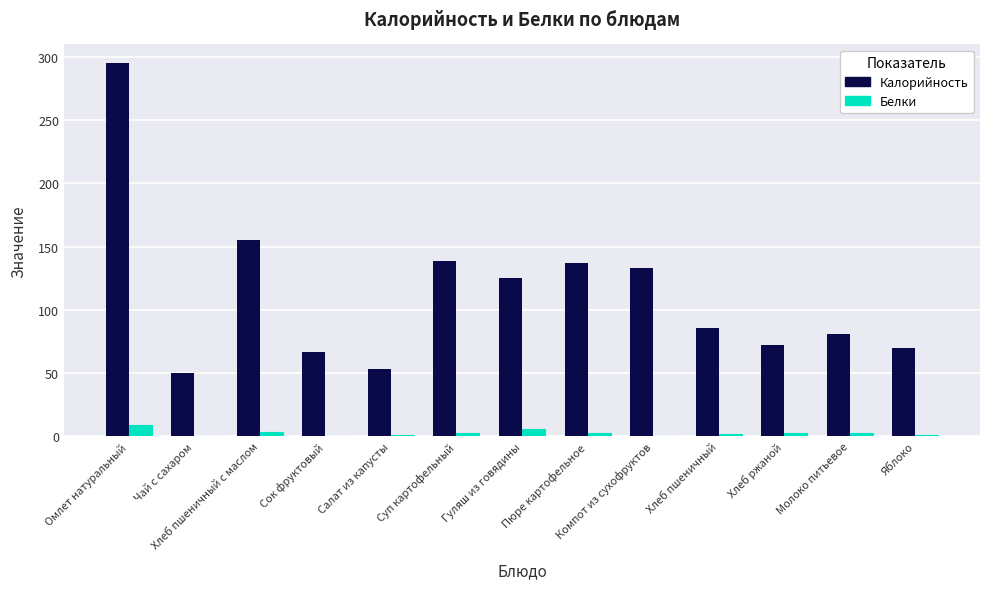

Where is Калорийность nearest to the value 172?

Хлеб пшеничный с маслом